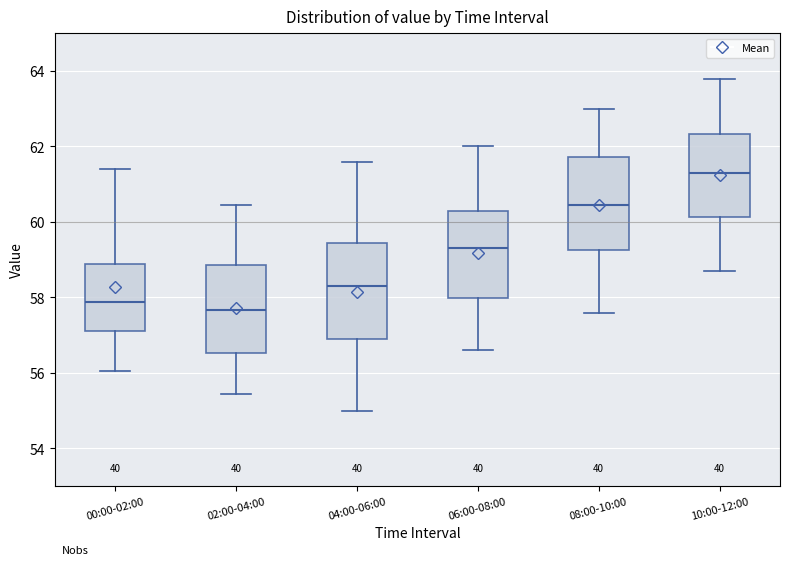

Reading left to right, transcribe this box plot: for each box, give where its median line is, the range the box spans, and where its two whiskers end, as read against the y-axis. The values are not printed on the chart, so give them approximately, as read against the axis.

00:00-02:00: median 57.8, box 57.2 to 58.8, whiskers 56.0 to 61.4
02:00-04:00: median 57.6, box 56.6 to 58.8, whiskers 55.4 to 60.4
04:00-06:00: median 58.4, box 57.0 to 59.4, whiskers 55.0 to 61.6
06:00-08:00: median 59.4, box 58.0 to 60.4, whiskers 56.6 to 62.0
08:00-10:00: median 60.4, box 59.2 to 61.8, whiskers 57.6 to 63.0
10:00-12:00: median 61.4, box 60.2 to 62.4, whiskers 58.8 to 63.8